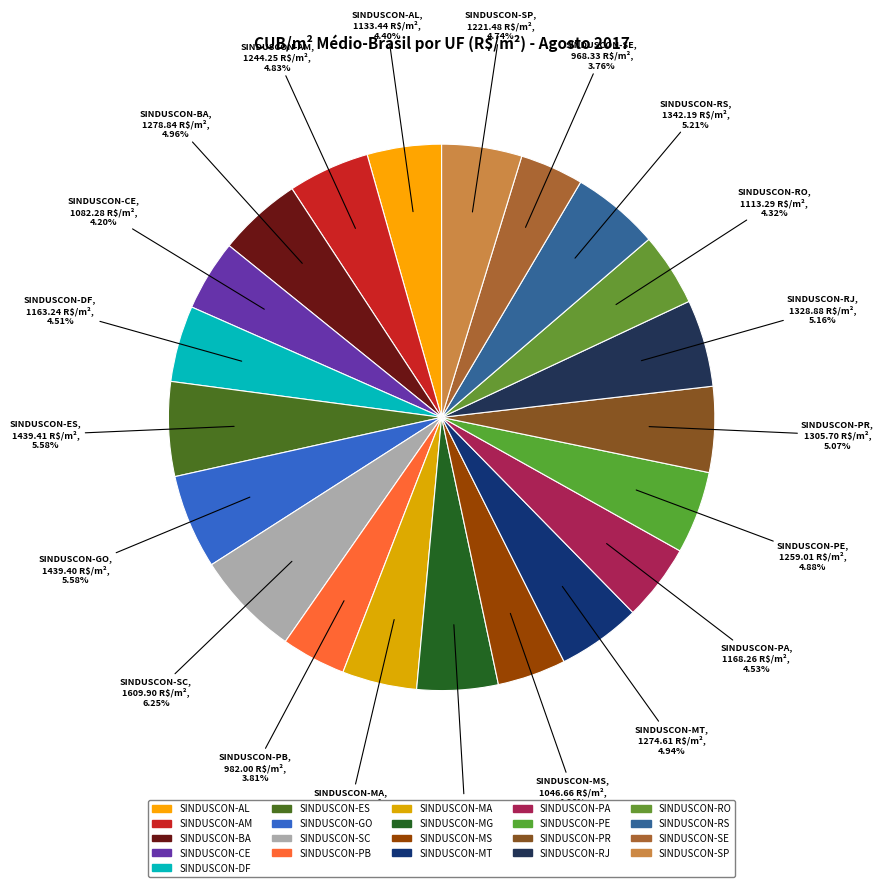

Is SINDUSCON-BA the majority of the pie?

No